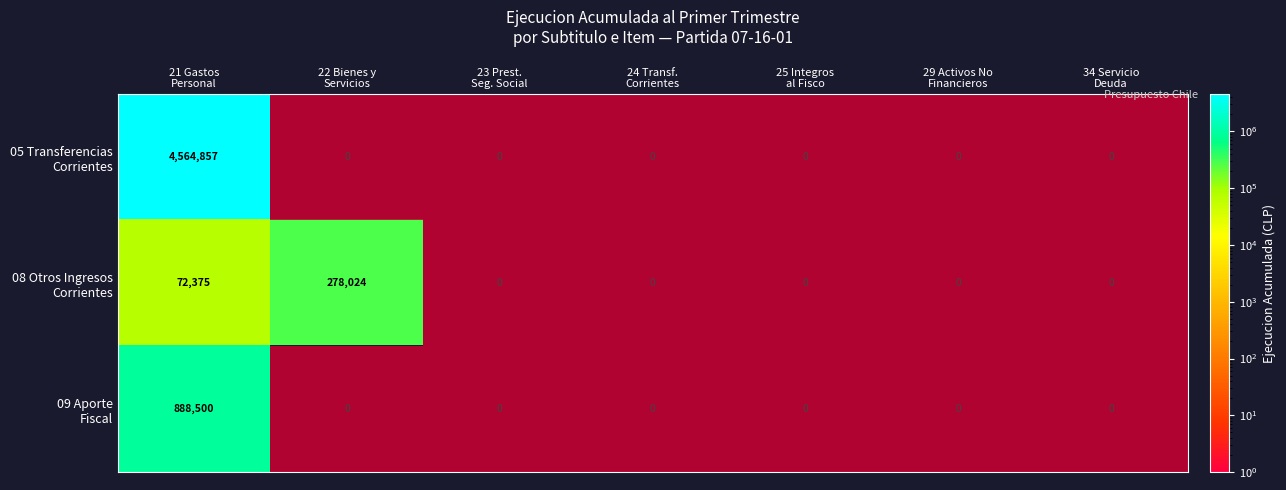

Rank the series by their maximum value, from lowest to highest.

08 Otros Ingresos Corrientes, 09 Aporte Fiscal, 05 Transferencias Corrientes